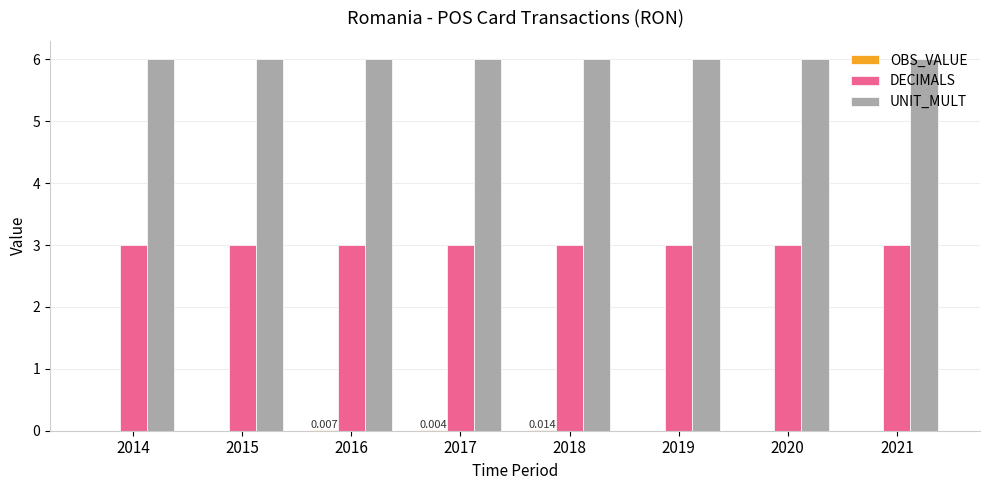

Which series has the largest total across all categories?

UNIT_MULT